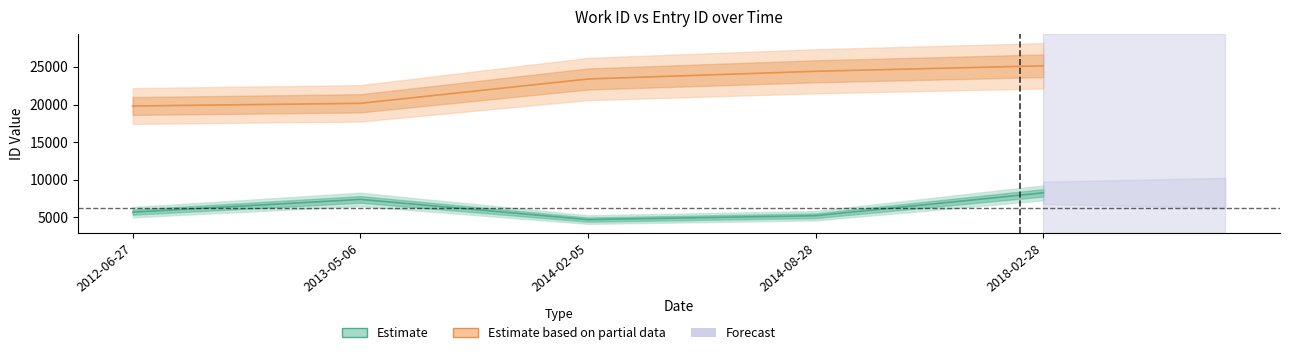

In work_id, how many points are lower than both neighbors (excluding endpoints)?

1